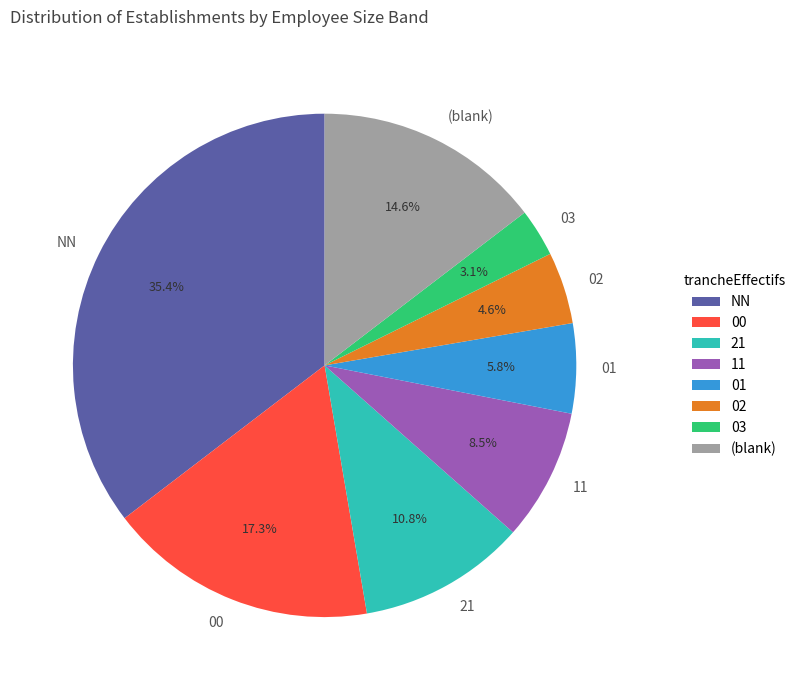

What percentage is the 02 slice, to the nearest percent?

5%